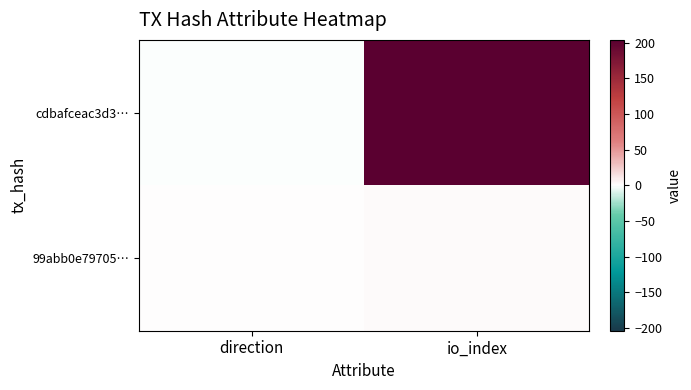

List the series in order of their overall mean, lowest first.

99abb0e79705…, cdbafceac3d3…